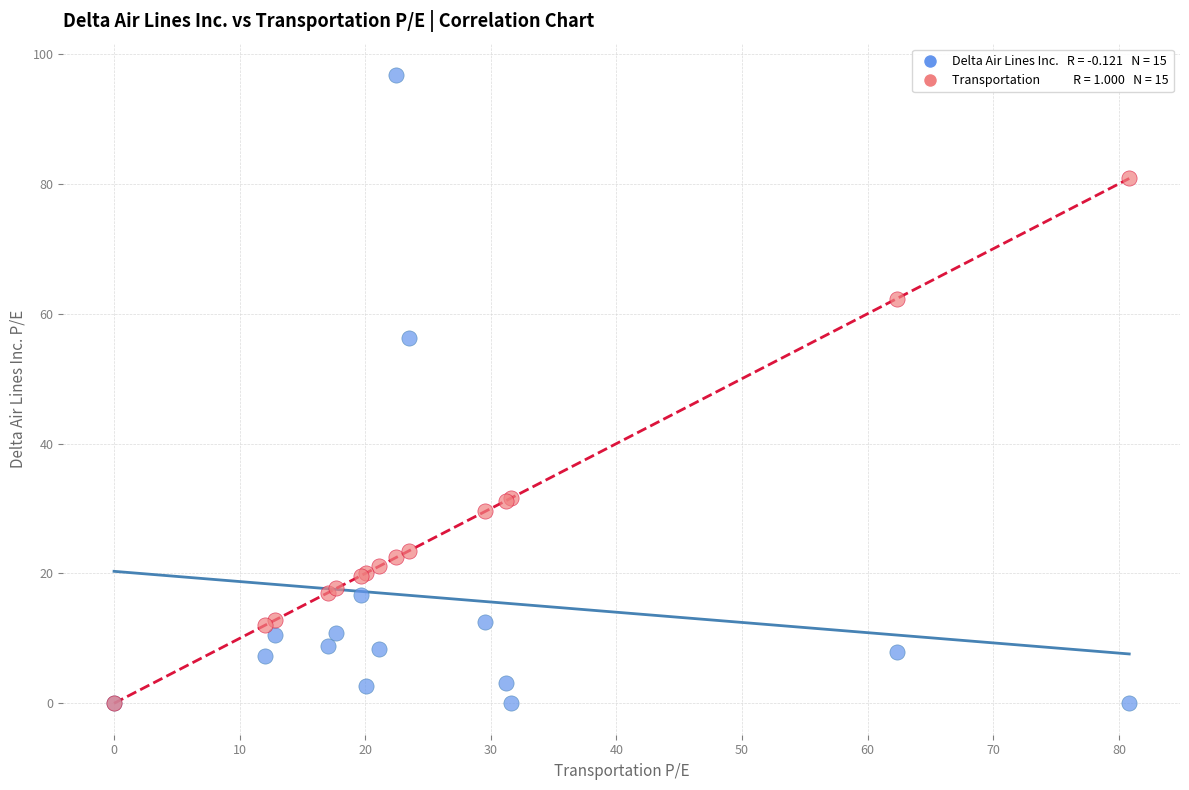

Across all series, what Y value is closest to 48?

56.3